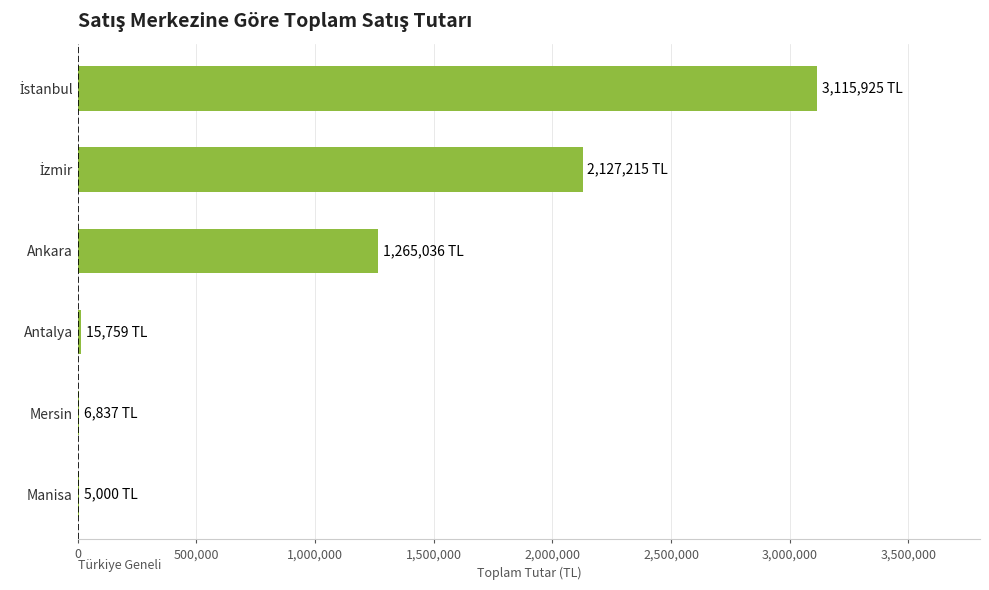

What is the maximum value shown in the chart?

3115925